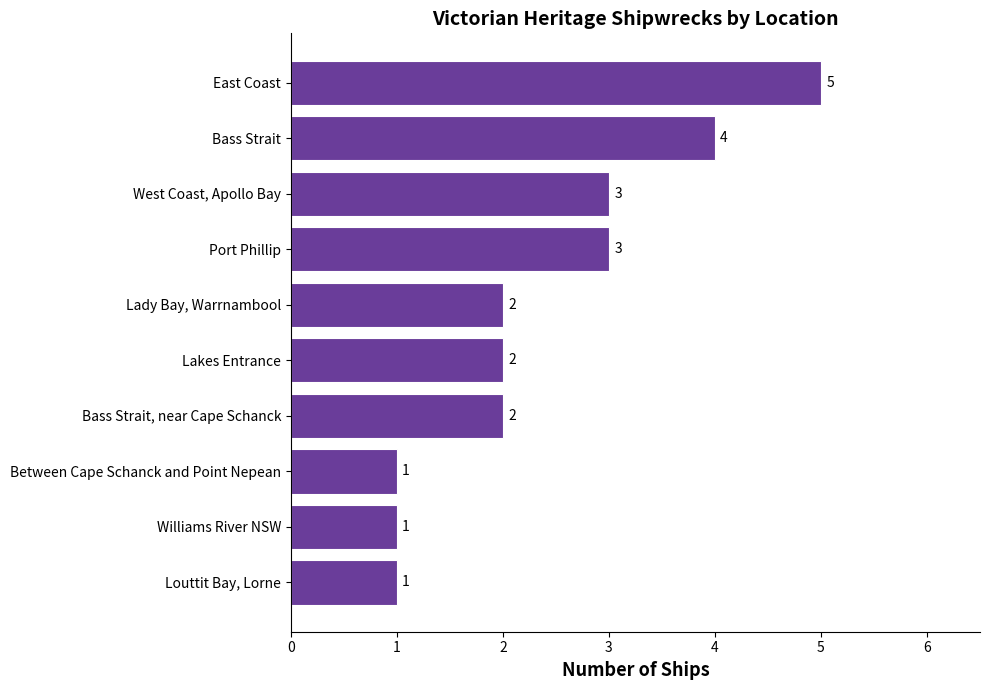

What is the sum of the values at Between Cape Schanck and Point Nepean and Lakes Entrance?

3